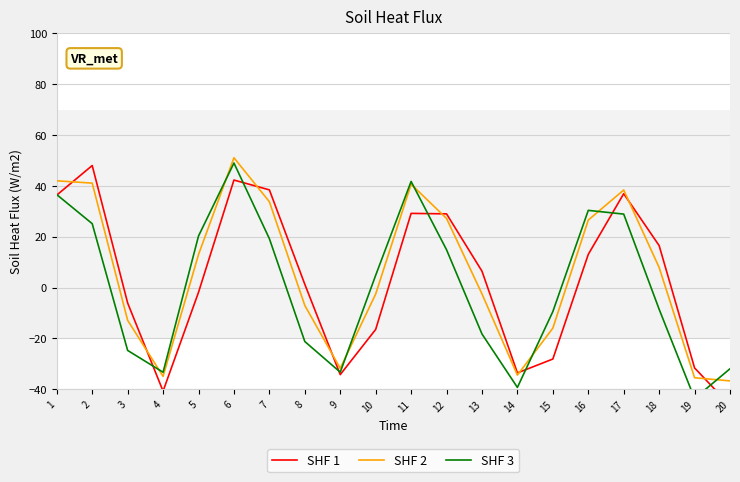

Reading right to left, extract all data points from this chart.

SHF 1: 20=-46.3	19=-31.6	18=16.5	17=36.9	16=13.1	15=-28.1	14=-33.6	13=6.5	12=29.0	11=29.2	10=-16.5	9=-34.2	8=1.3	7=38.4	6=42.3	5=-1.8	4=-40.7	3=-6.1	2=48.0	1=36.4
SHF 2: 20=-36.7	19=-35.5	18=7.9	17=38.4	16=26.6	15=-16.0	14=-34.4	13=-2.5	12=27.2	11=40.7	10=-2.5	9=-31.8	8=-7.0	7=33.8	6=51.1	5=13.0	4=-34.9	3=-12.9	2=41.1	1=42.0
SHF 3: 20=-31.9	19=-43.6	18=-8.5	17=28.9	16=30.4	15=-9.4	14=-39.3	13=-18.2	12=14.9	11=41.8	10=4.8	9=-33.3	8=-21.2	7=19.2	6=49.0	5=20.3	4=-33.3	3=-24.7	2=25.1	1=36.6